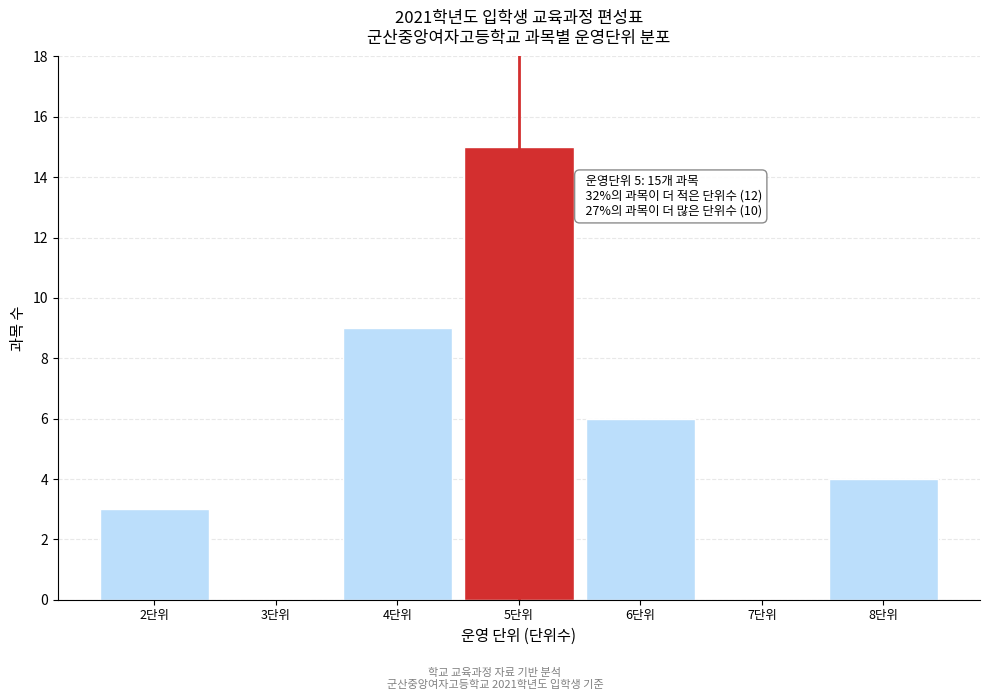

Which range on the x-axis has the tallest bar?

4.5 to 5.5